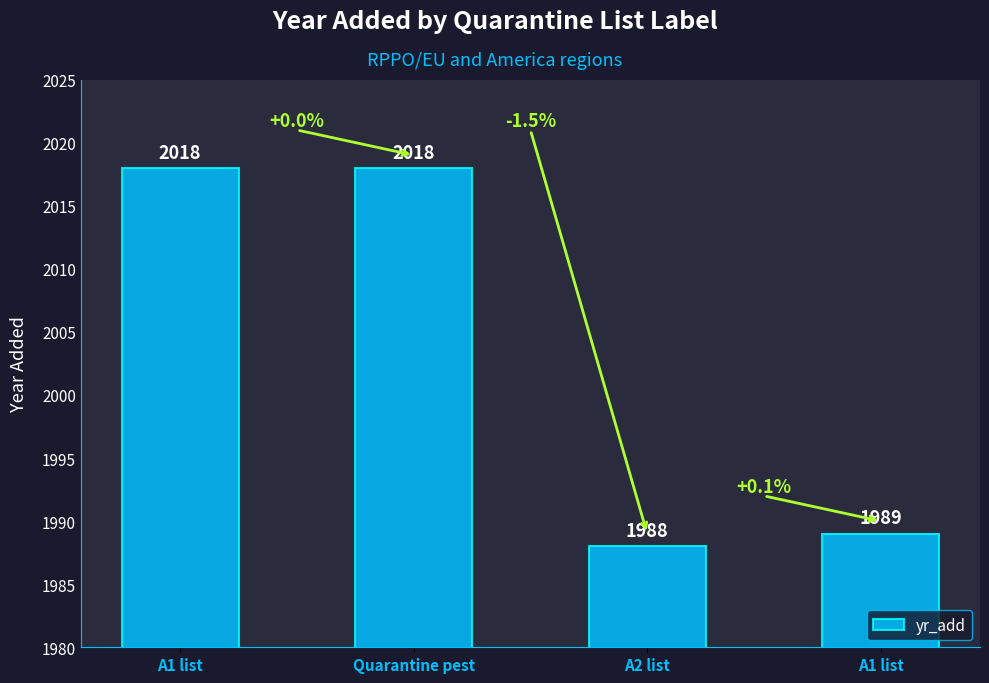

What is the difference between the values at A2 list and Quarantine pest?

30